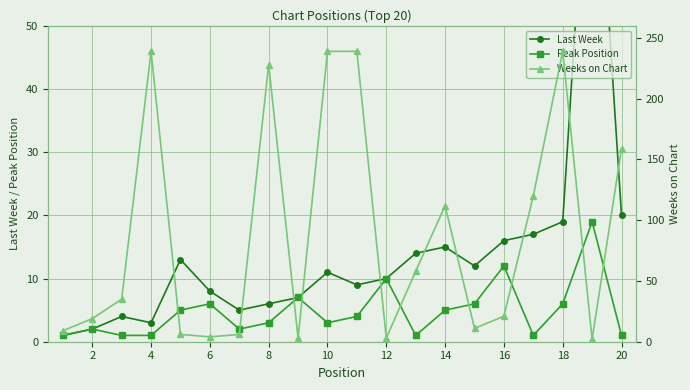

How many values in the Weeks on Chart series are below 35?

10